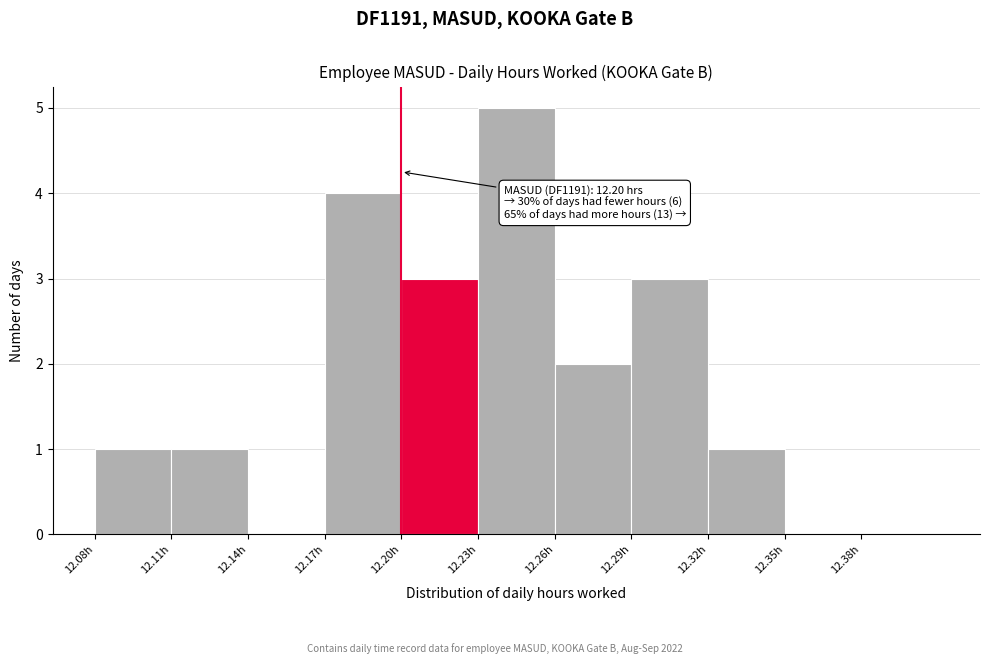

Which range on the x-axis has the tallest bar?

12.23 to 12.26